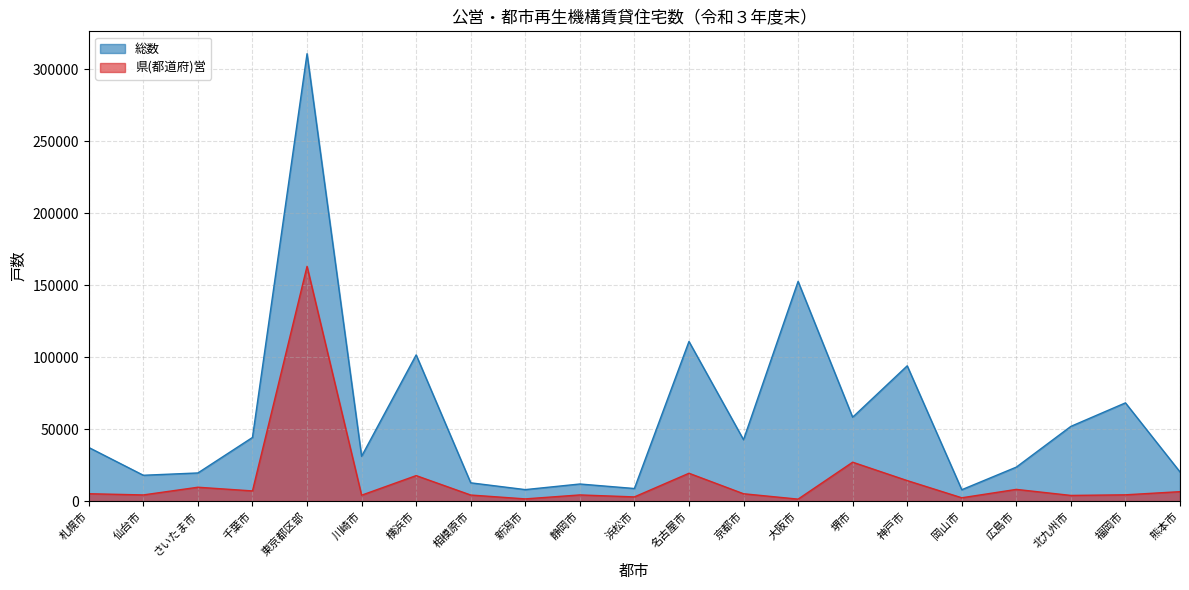

At which category does 県(都道府)営 reach its first local valley?

仙台市